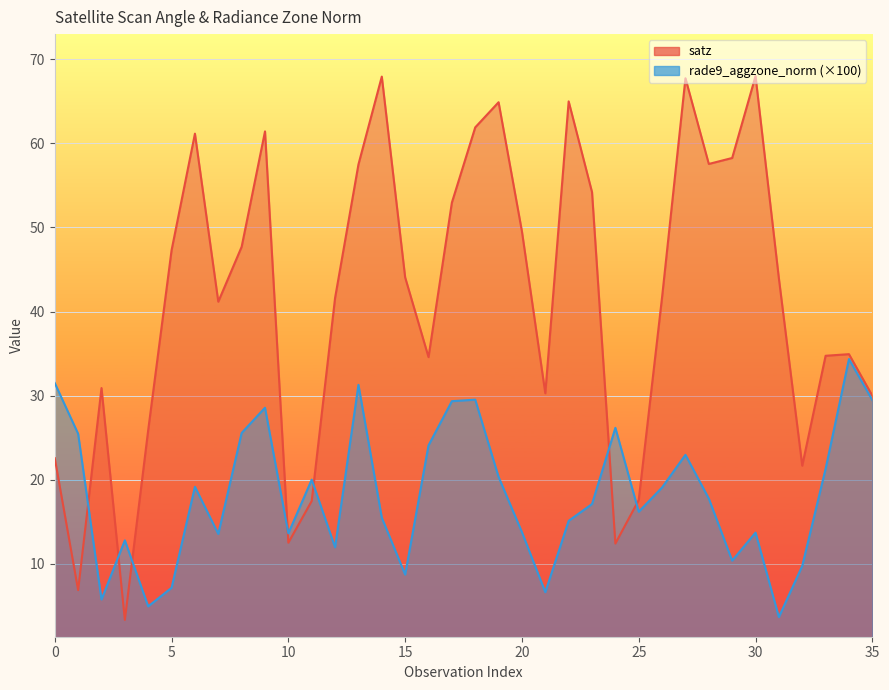

The value of satz at 18 is 98.3. True or false?

False